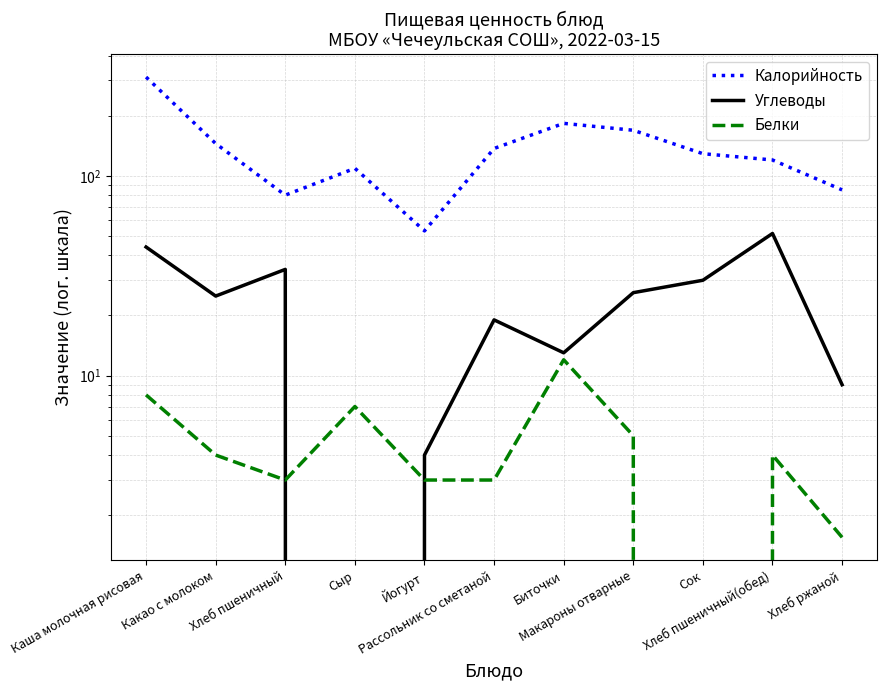

Which has a higher value, Йогурт or Сыр?

Сыр